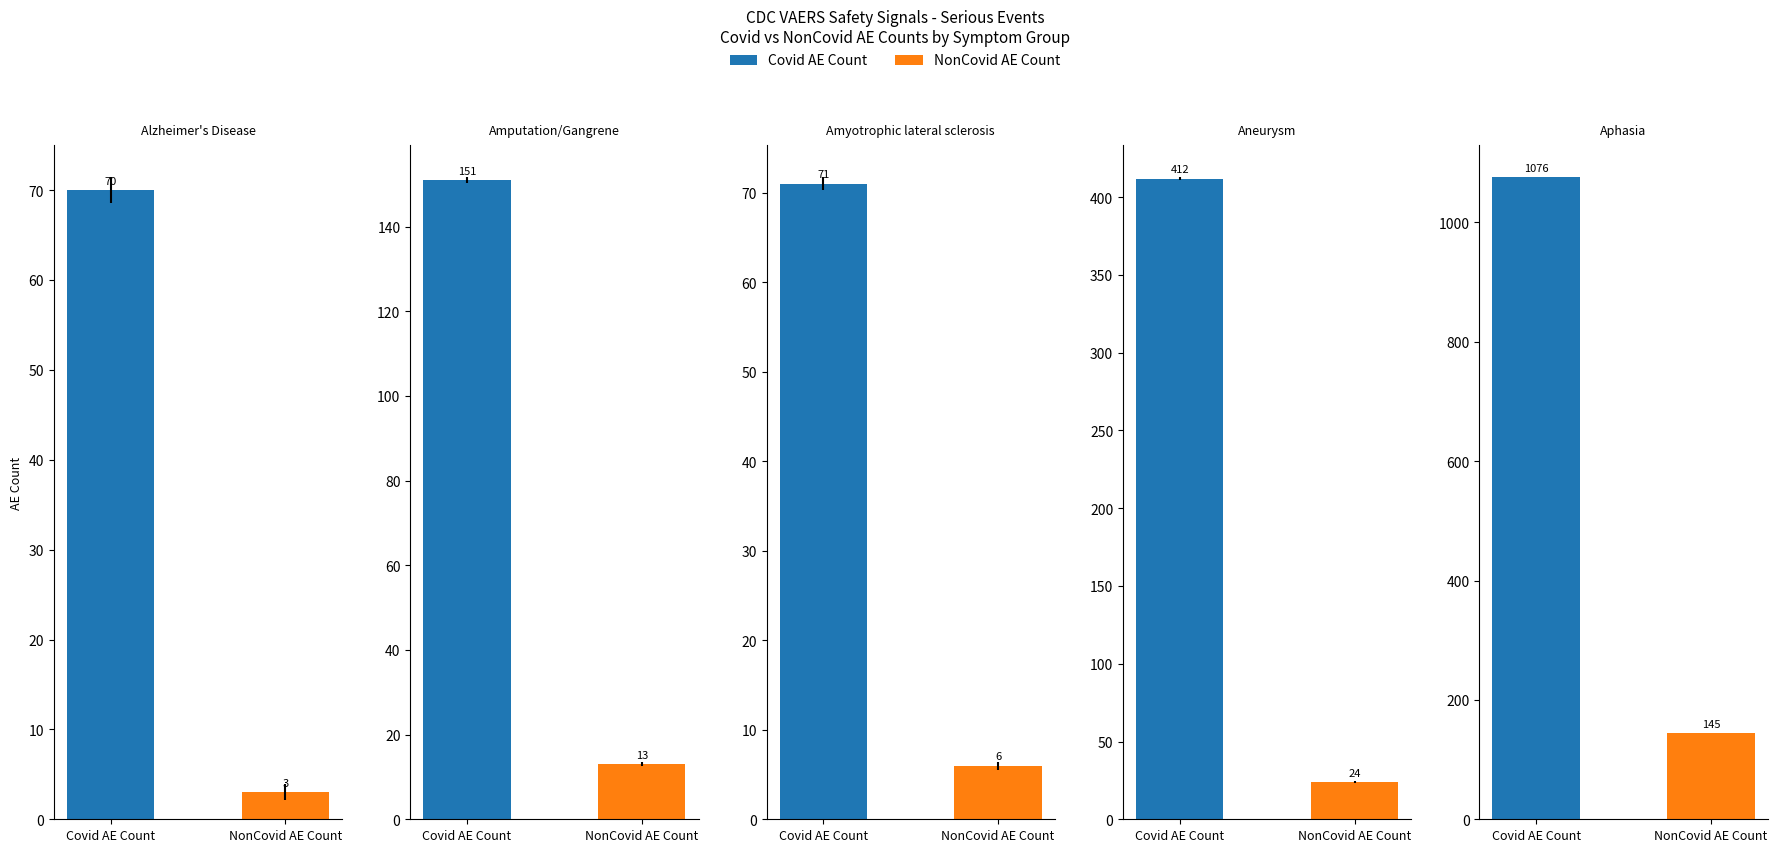

What is the value of the Covid AE Count bar at the 3rd from the left?

71